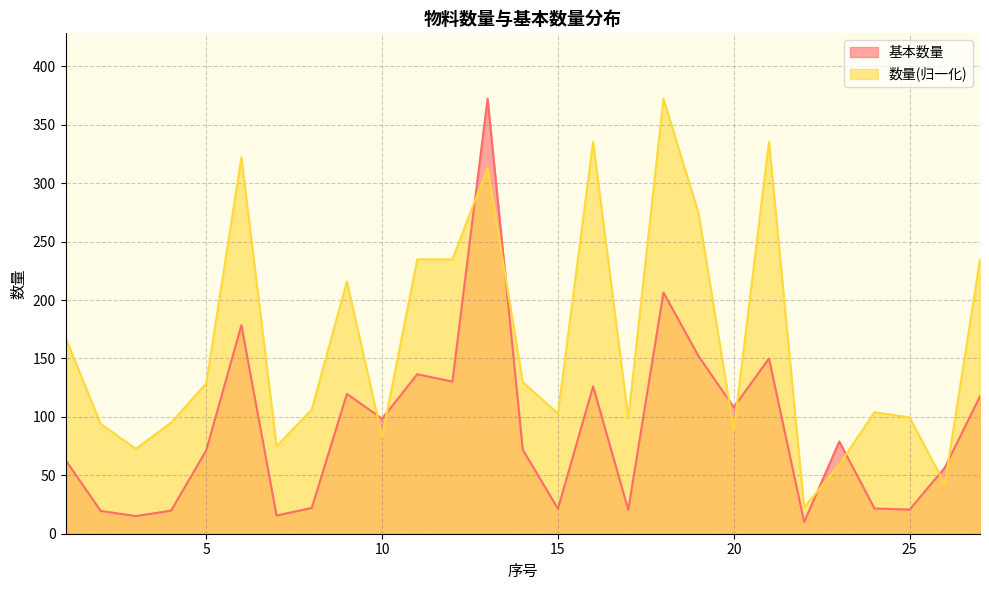

How many lines are shown in the chart?

2